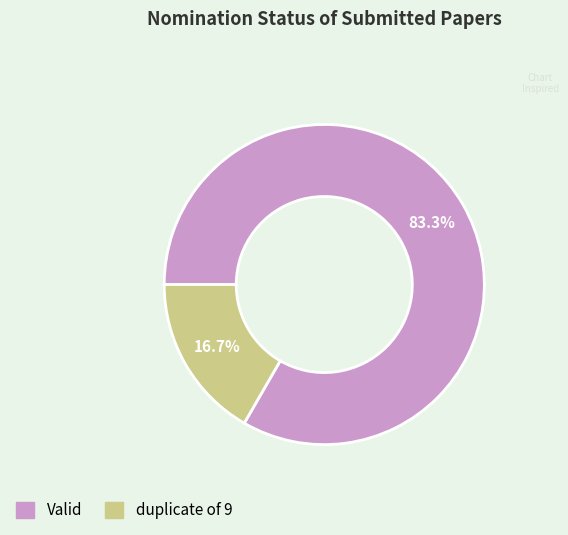

Between duplicate of 9 and Valid, which is larger?

Valid